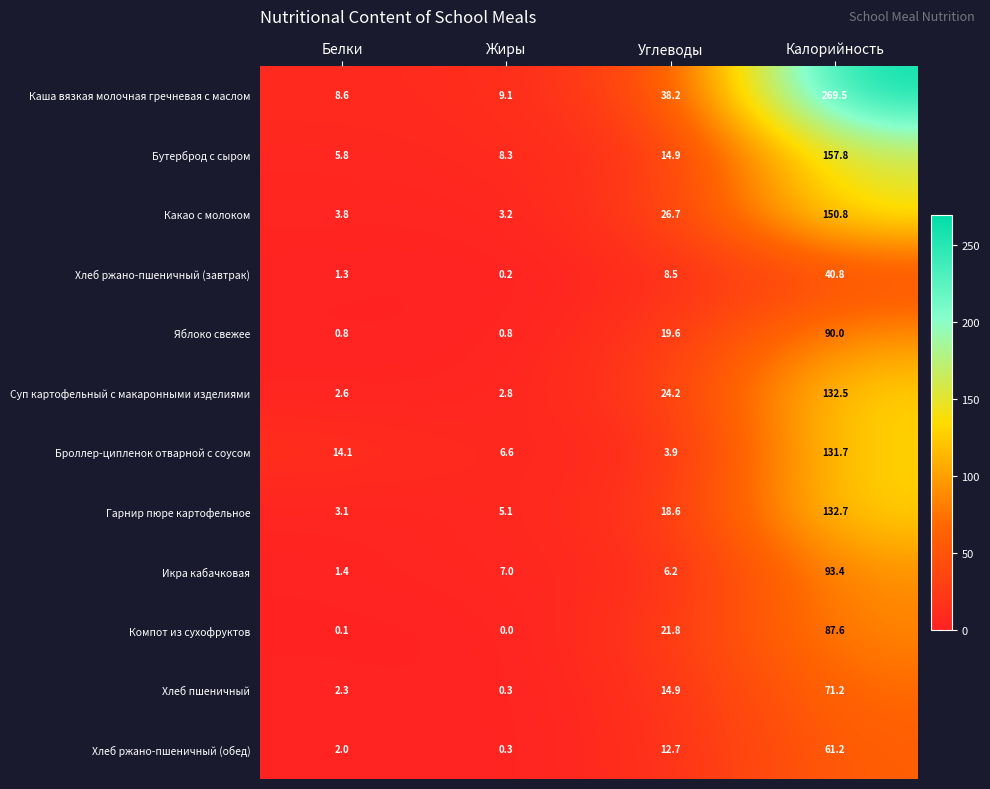

What is the total value across all series at Белки?

45.9